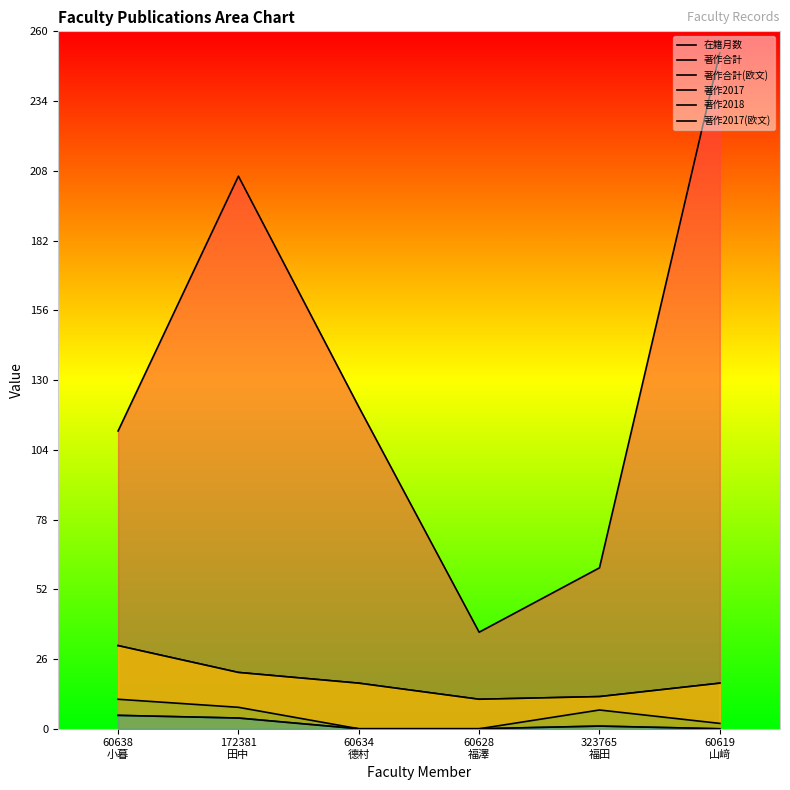

List the series in order of their peak value, lowest first.

著作2017, 著作2017(欧文), 著作2018, 著作合計, 著作合計(欧文), 在籍月数